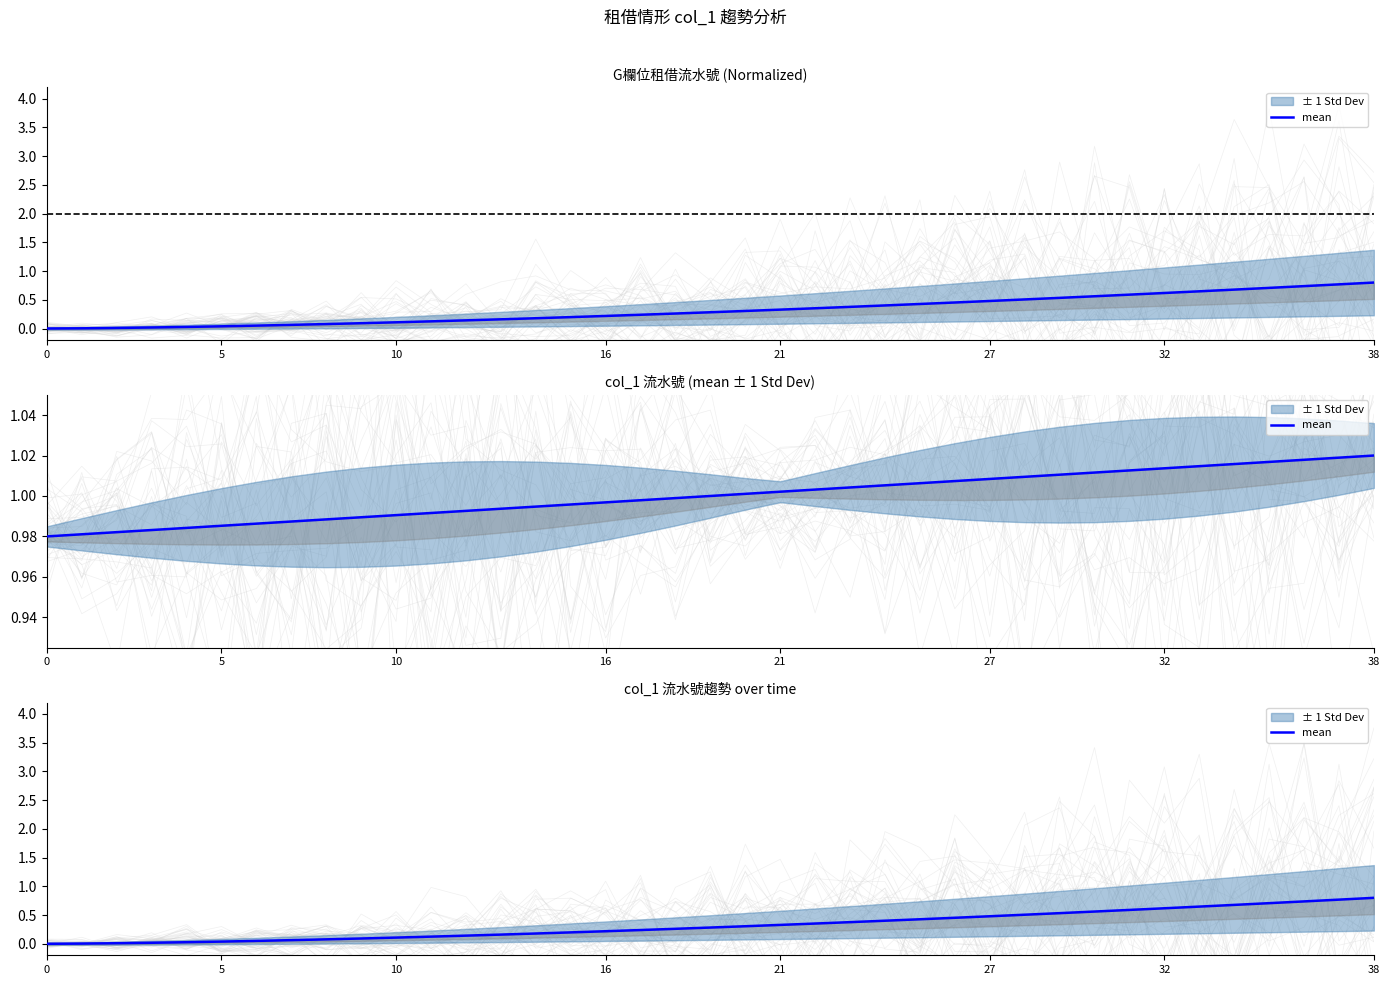

What is the difference between the maximum and minimum values?

0.8